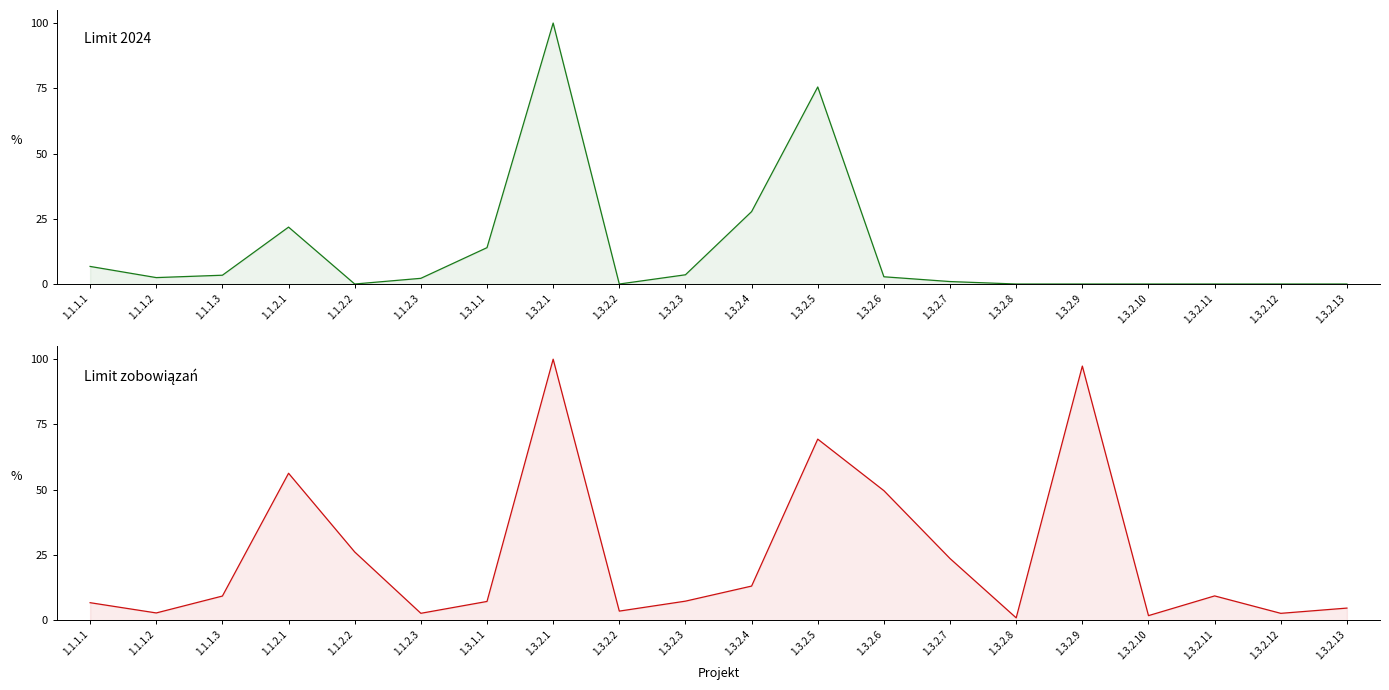

What is the total value across all series at 1.3.2.7?

24.6